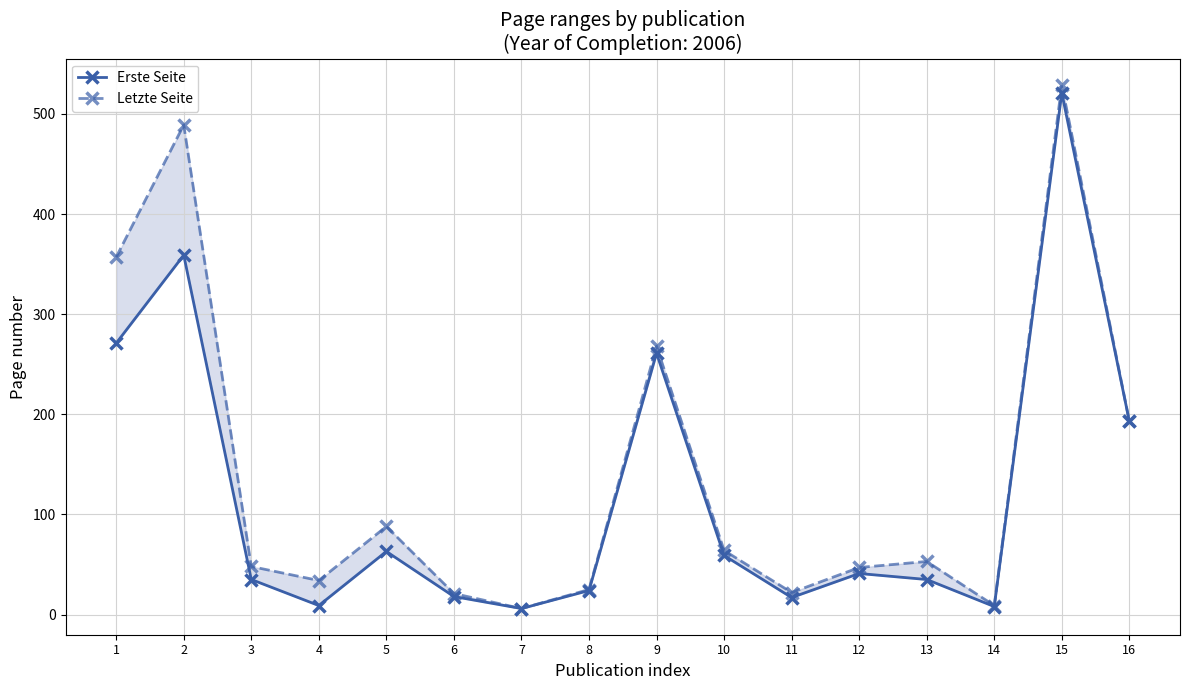

Does the chart display data point markers on the line(s)?

Yes